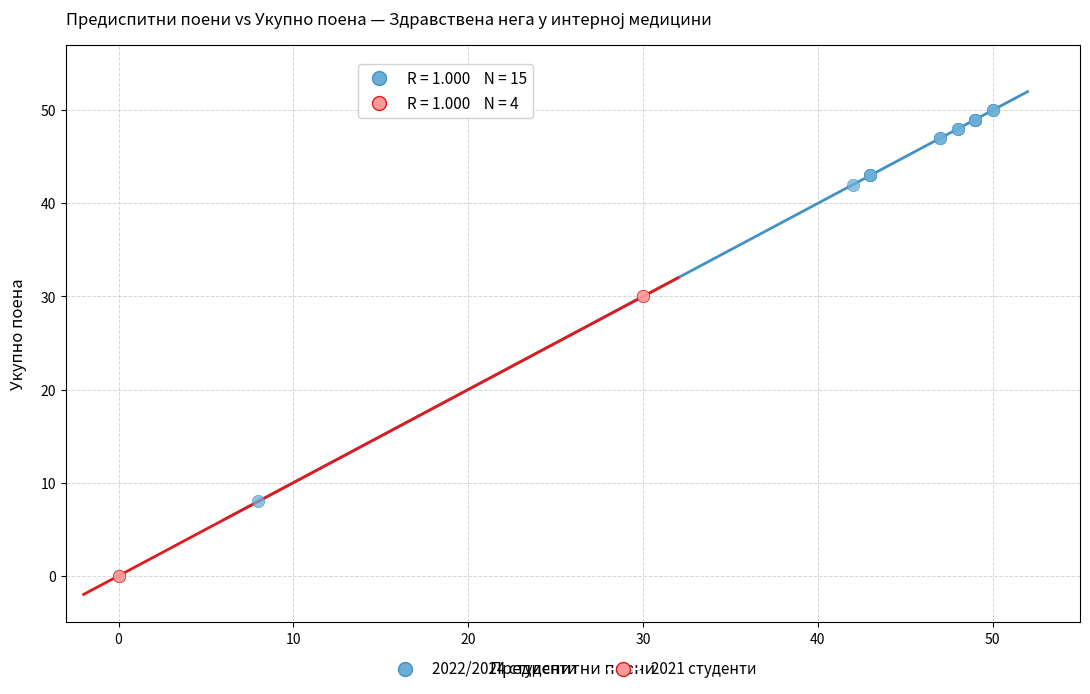

Which series reaches the maximum Y coordinate?

2022/2024 студенти